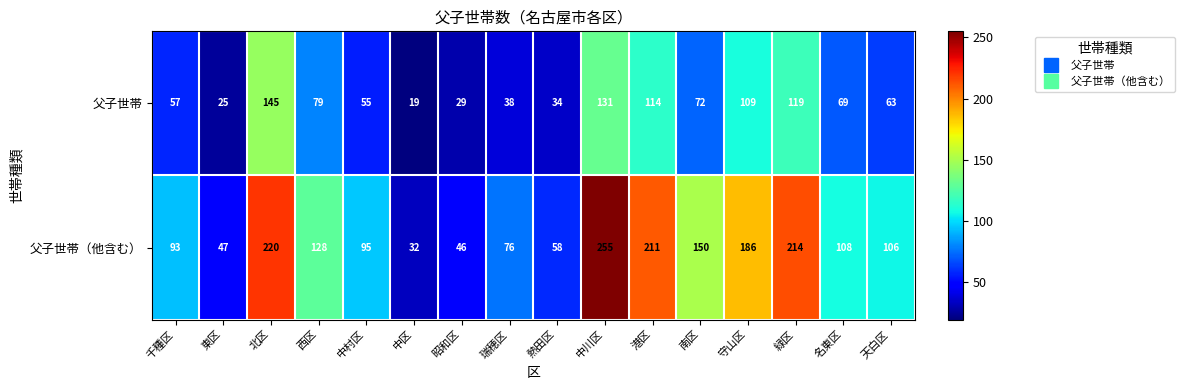

What is the difference between the 父子世帯（他含む） values at 緑区 and 天白区?

108